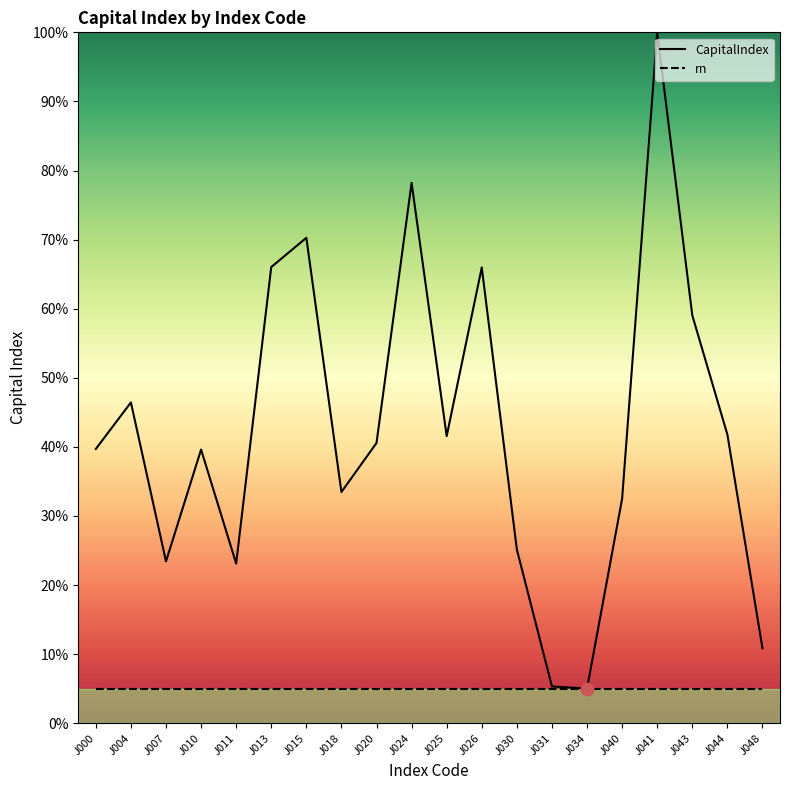

What are all the series names shown in the legend?

CapitalIndex, rn